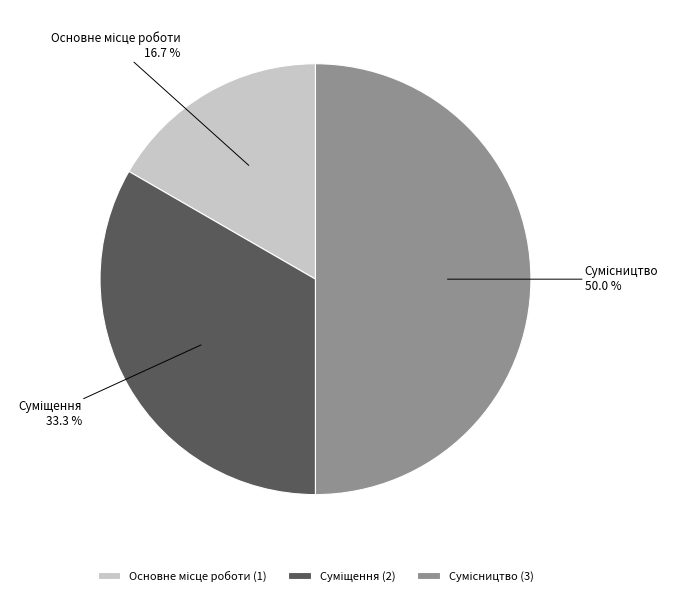

Which has a higher value, Сумісництво or Суміщення?

Сумісництво